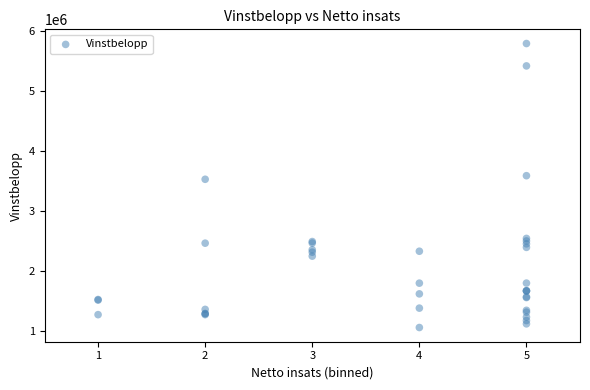

What Y value in the scatter plot is closest to 3426366?

3530555